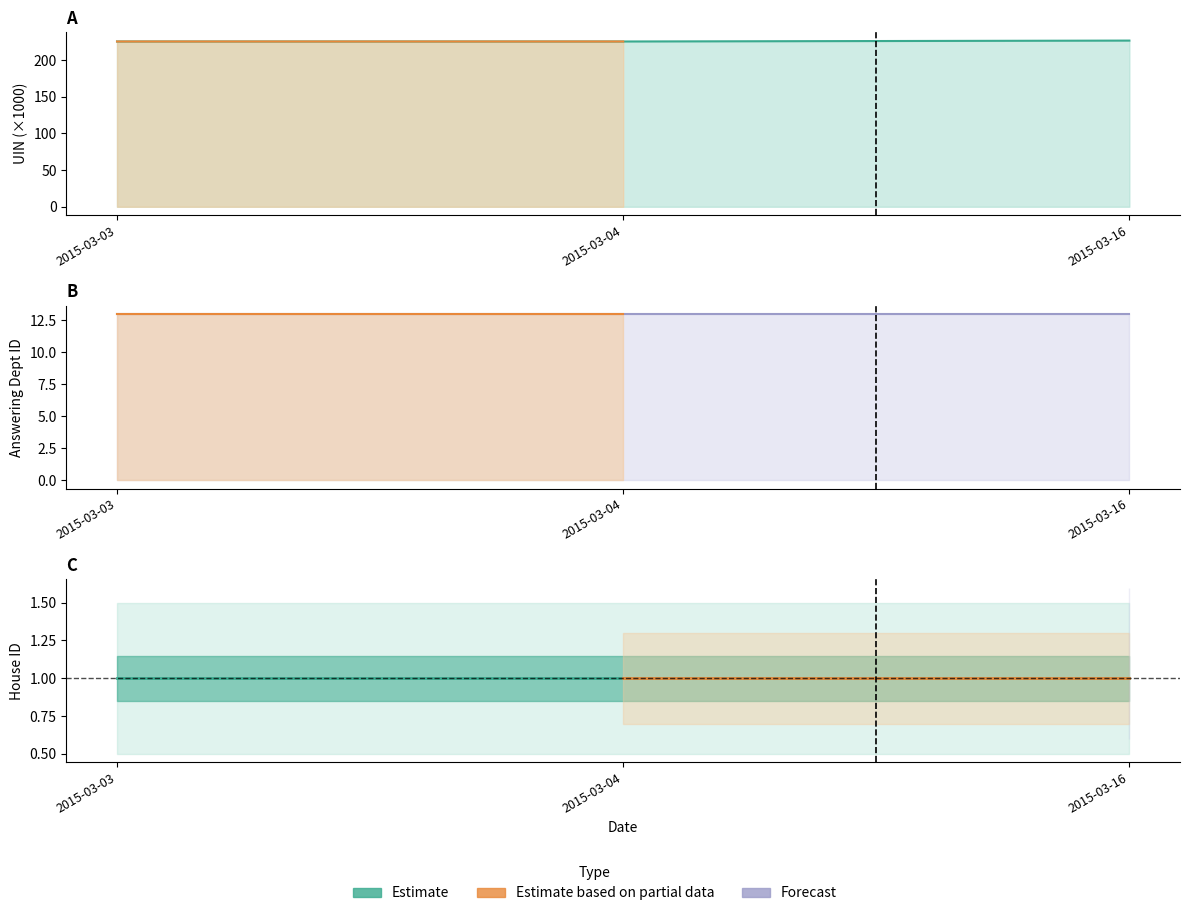

What is the value of the house id (line) point at the 3rd from the left?

1.0